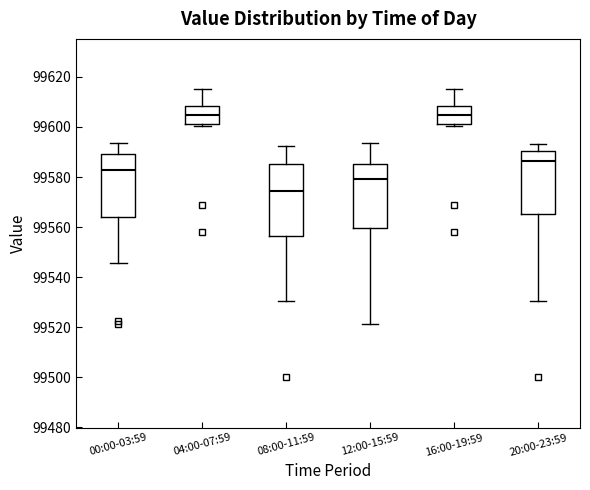

Comparing the boxes themselves (not the whiskers), which one is the tallest?

08:00-11:59